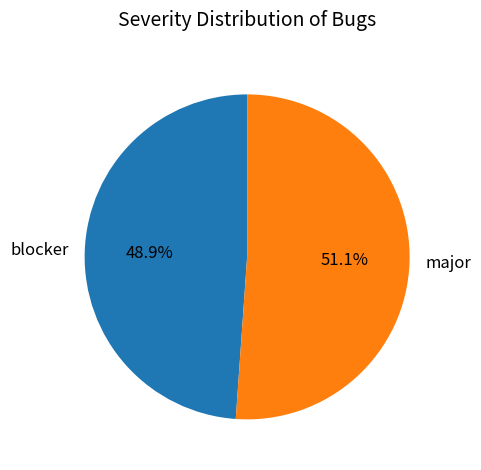

To the nearest percent, what portion does major represent?

51%